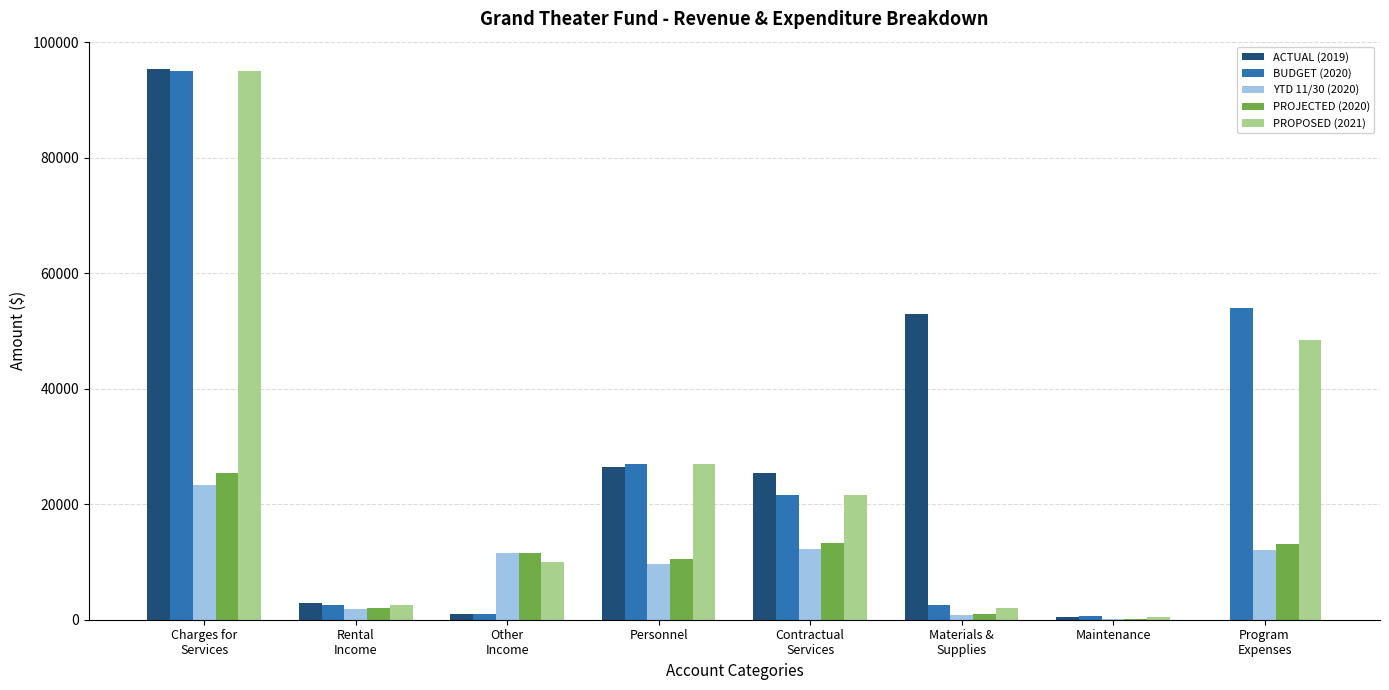

True or false: ACTUAL (2019) has a value of -46449.7 at Program
Expenses.

False